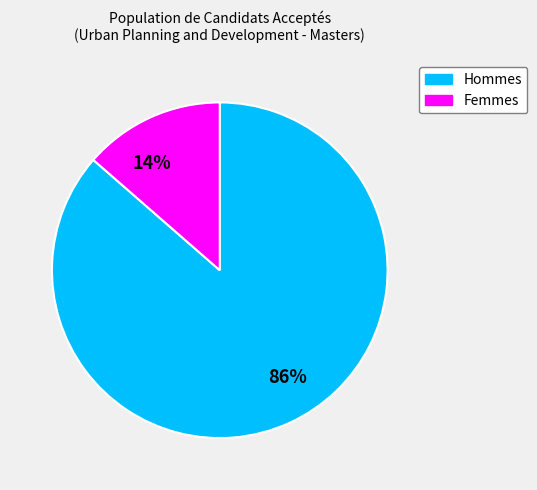

The 14% slice represents 19% of the pie. True or false?

False